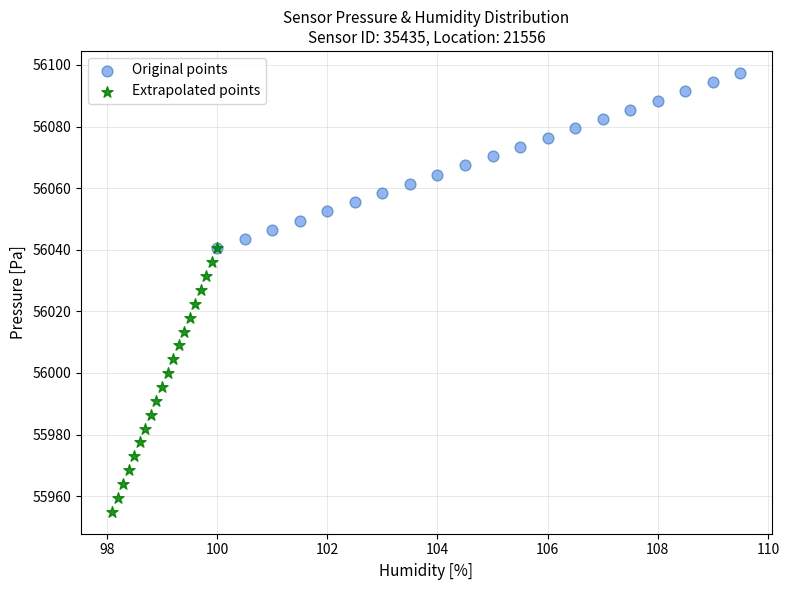

Which series has the widest spread of Y values?

Extrapolated points